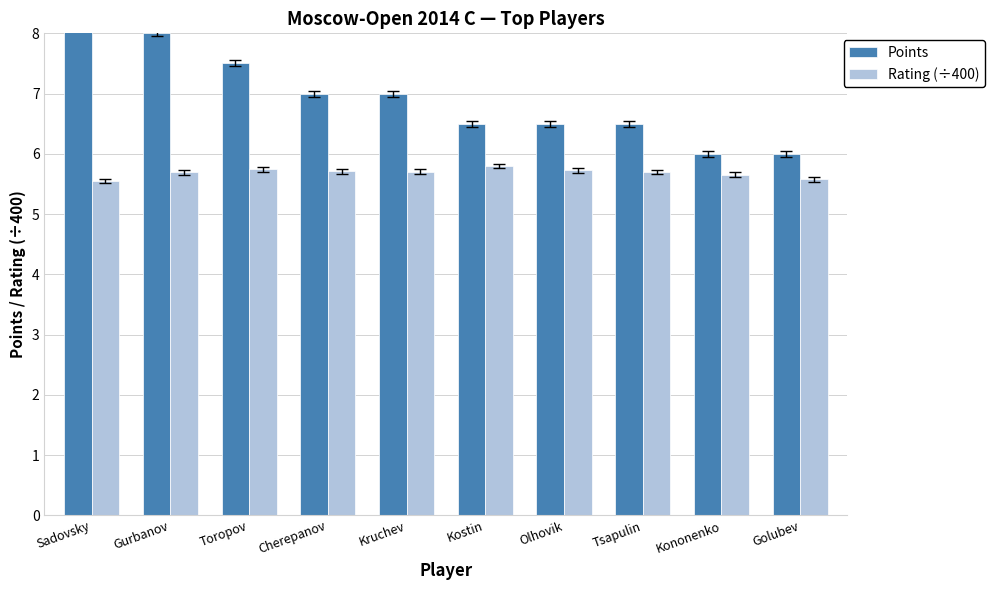

What is the sum of all Rating (÷400) values?

56.8